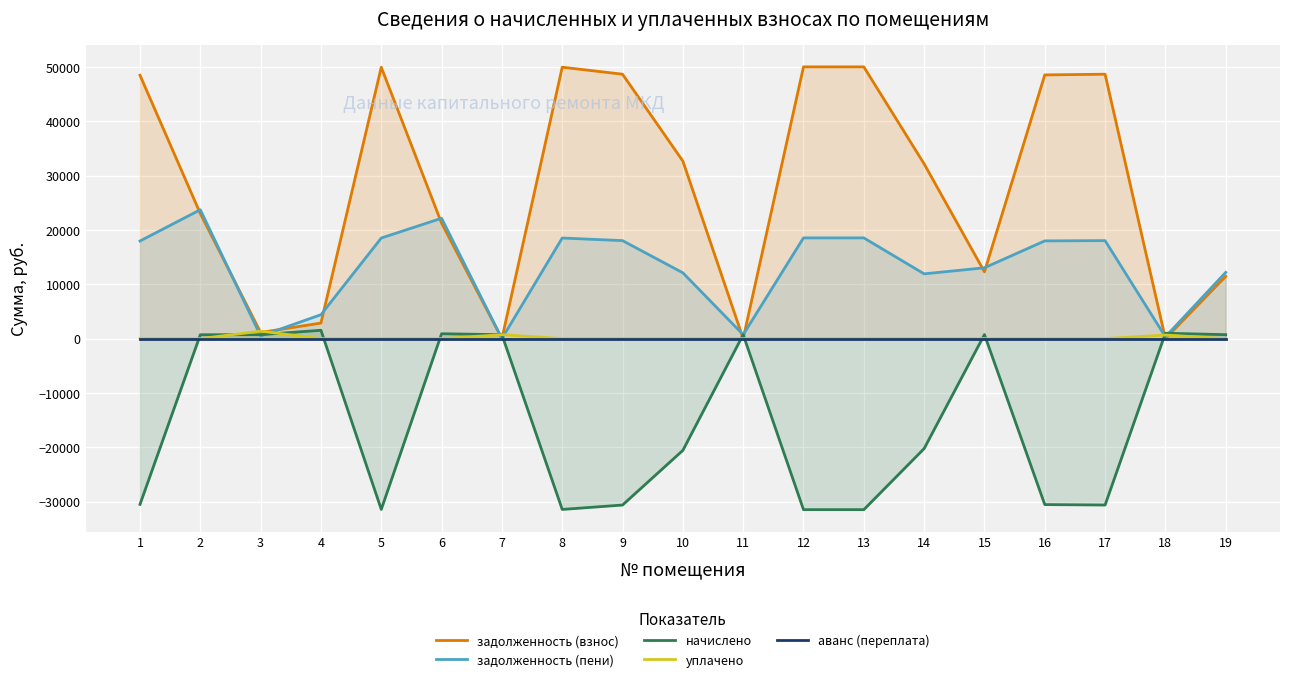

What is the maximum value shown in the chart?

50033.3